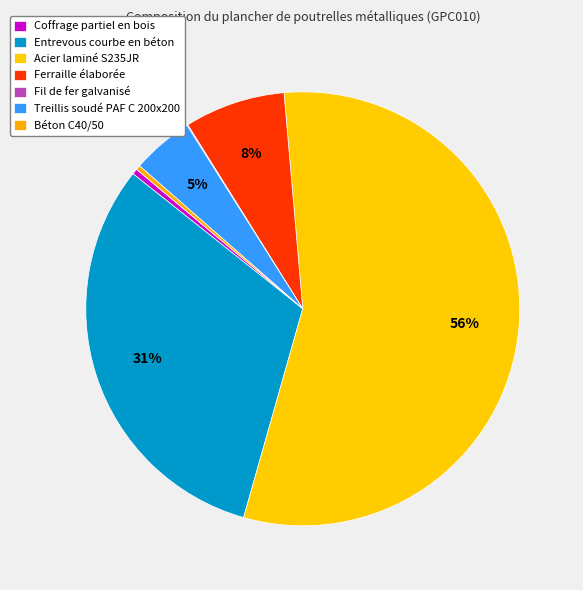

How many slices are in this pie chart?

7